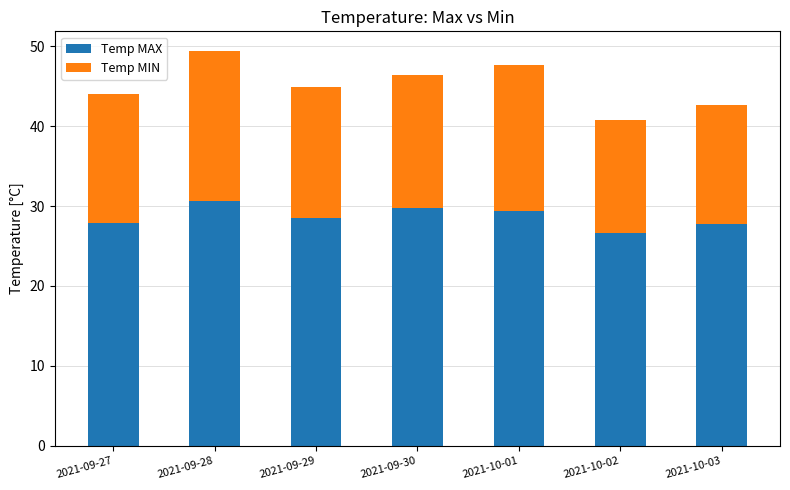

Which category has the lowest value in the Temp MAX series?

2021-10-02